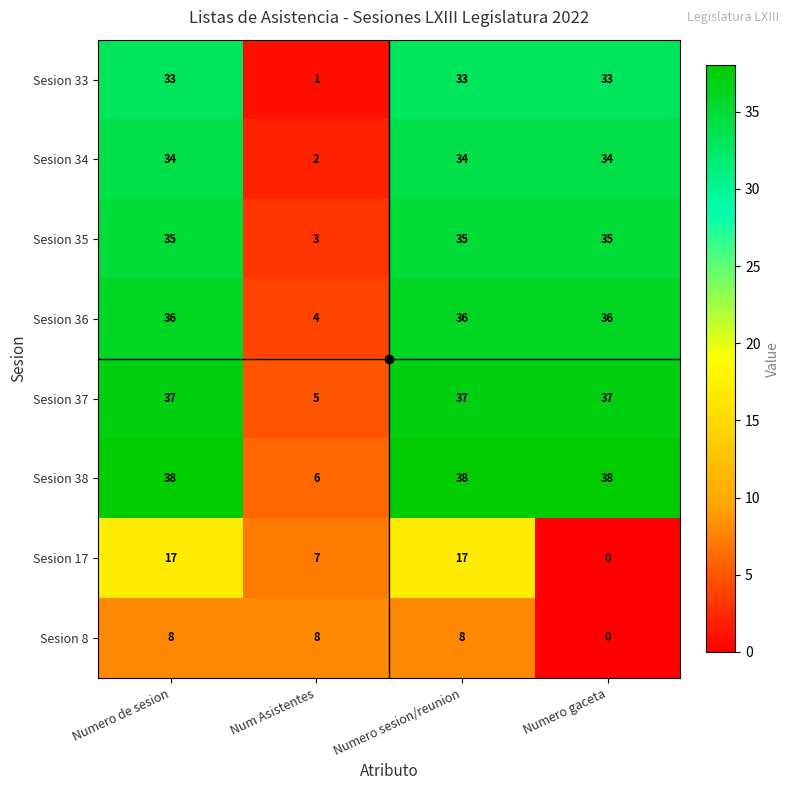

The Sesion 34 series shows 24 at Numero sesion/reunion. True or false?

False